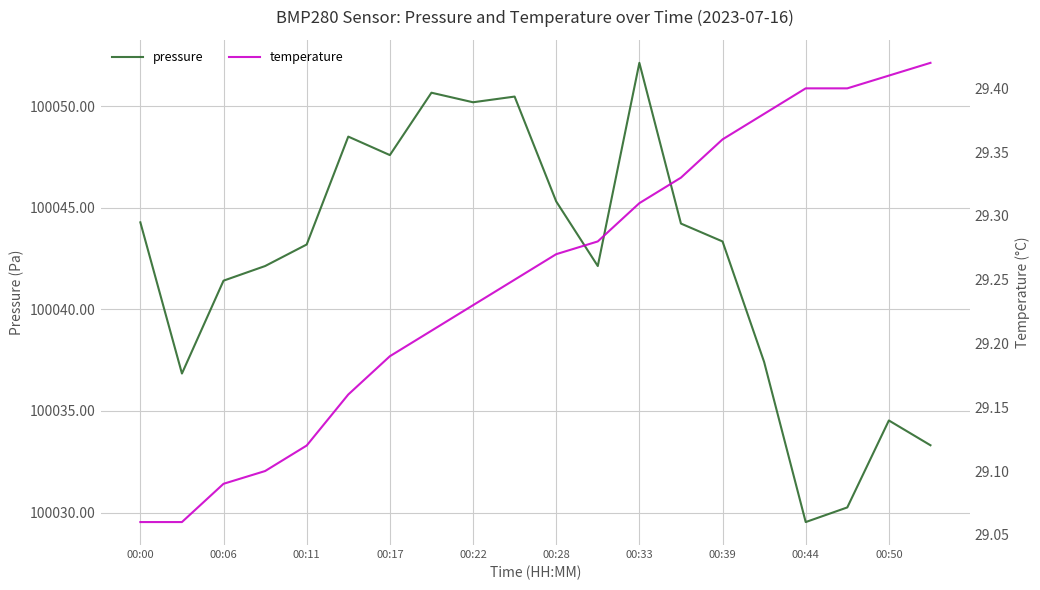

True or false: temperature has more than 1 interior local peaks.

False